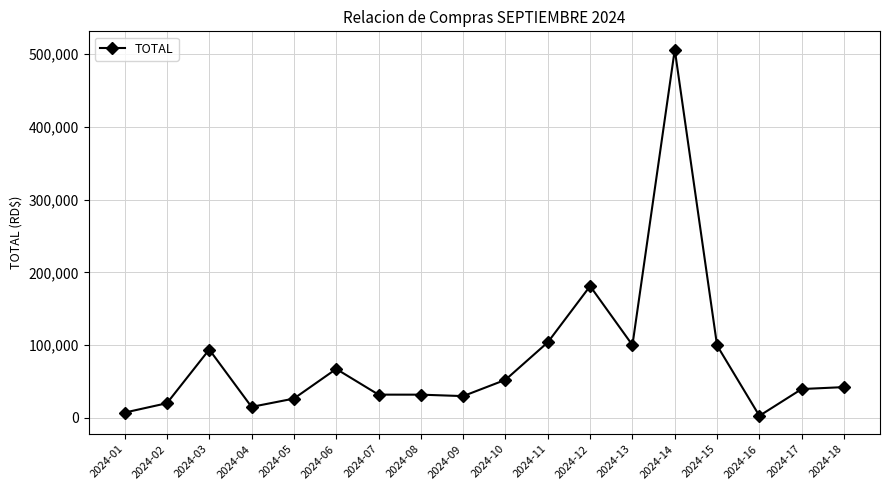

What is the value of the 13th point from the left?

100000.0